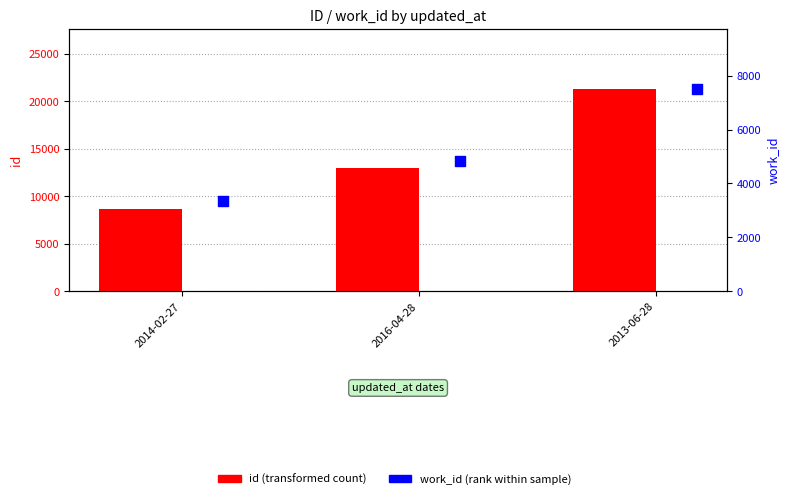

What are all the series names shown in the legend?

id, work_id